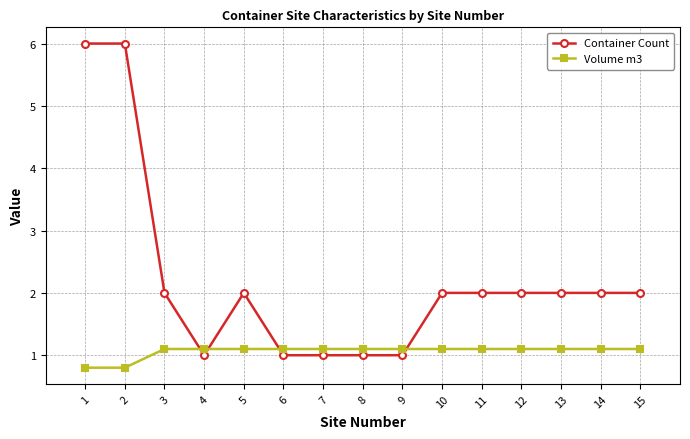

How many times do Volume m3 and Container Count cross each other?

4